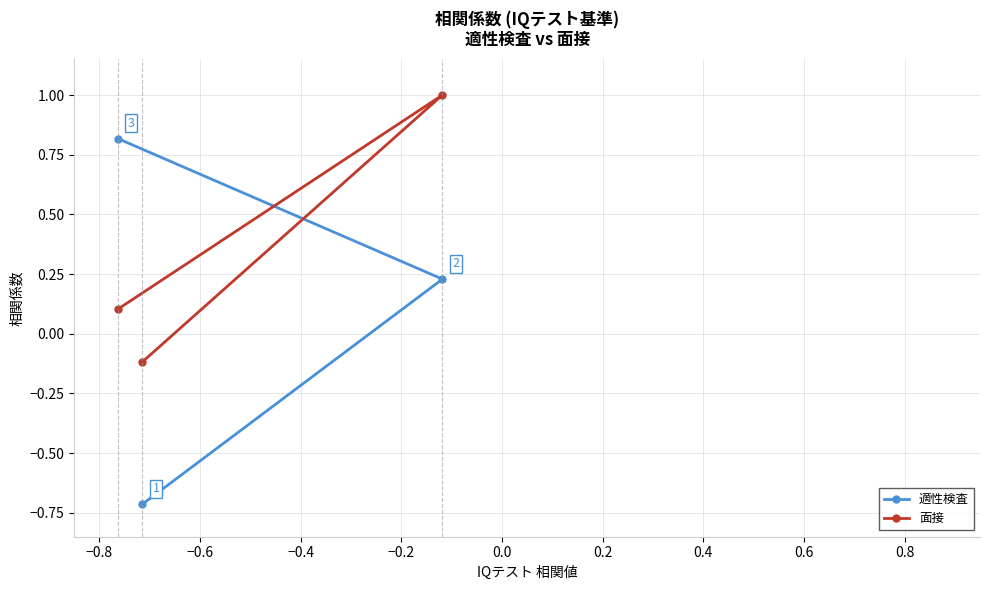

Which series has the largest range (max minus min)?

適性検査